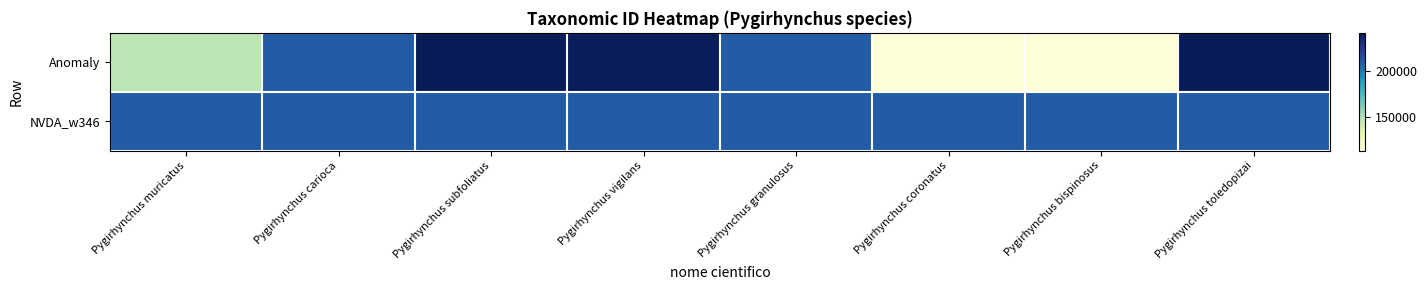

Rank the series by their average value, from lowest to highest.

Anomaly, NVDA_w346